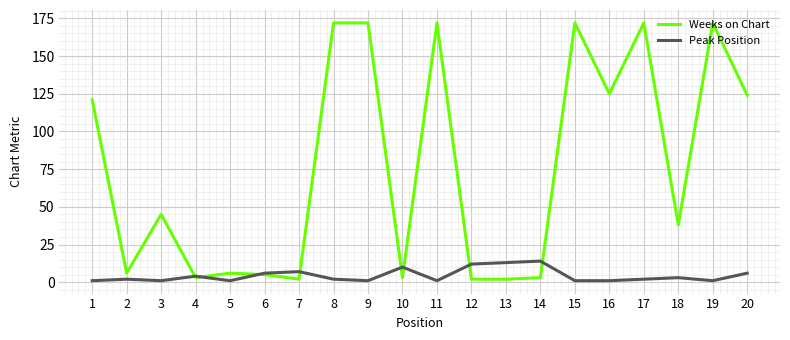

Reading left to right, list all the values displayed in this chart.

Weeks on Chart: 121	6	45	3	6	5	2	172	172	3	172	2	2	3	172	125	172	38	172	124
Peak Position: 1	2	1	4	1	6	7	2	1	10	1	12	13	14	1	1	2	3	1	6